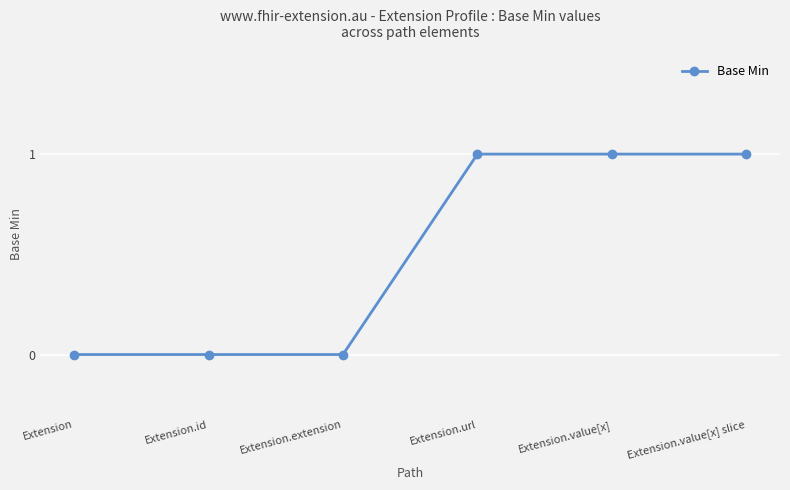

What is the sum of the values at Extension.url and Extension?

1